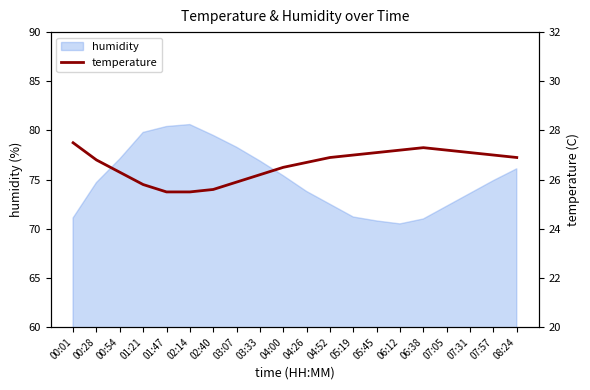

How many values exceed 26?

15